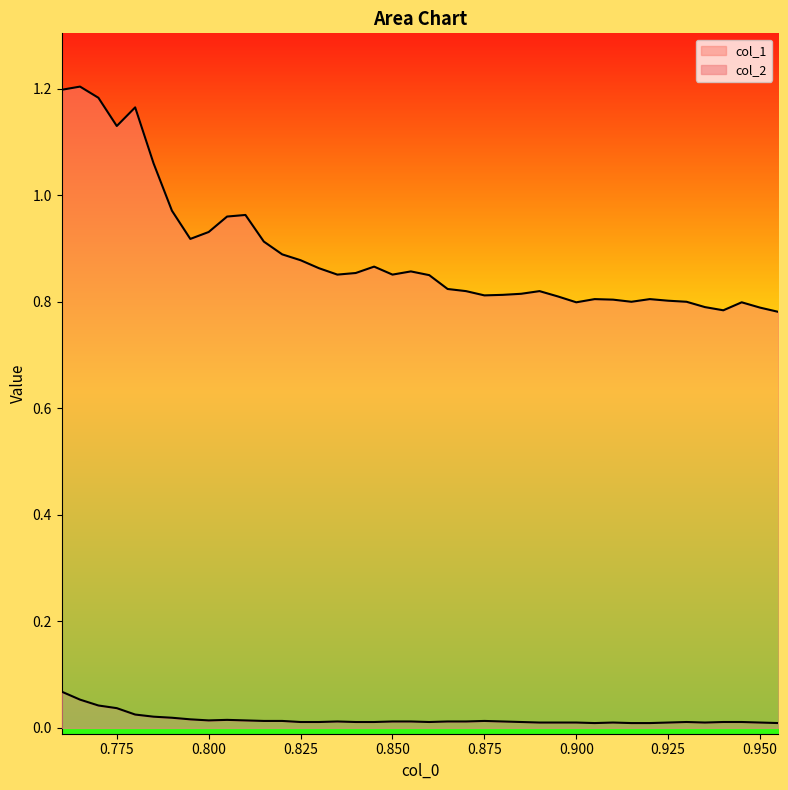

The col_2 series shows 0.0 at 0.925. True or false?

False